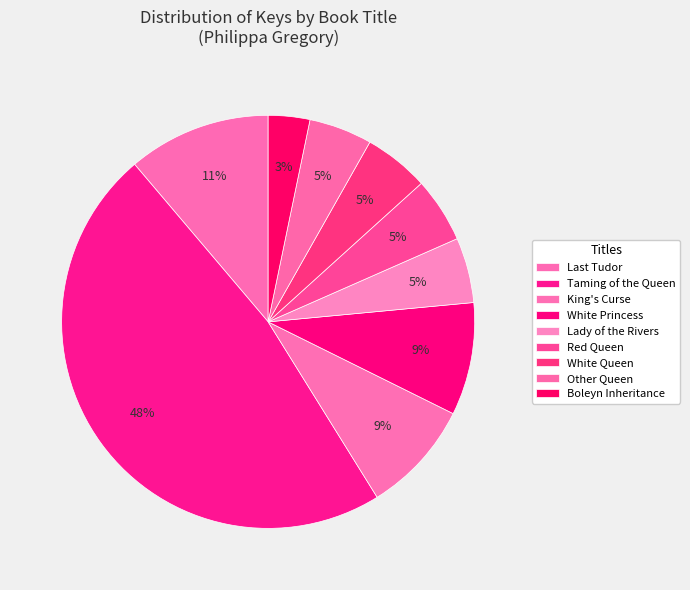

What is the ratio of the value at Other Queen to the value at Red Queen?

1.0